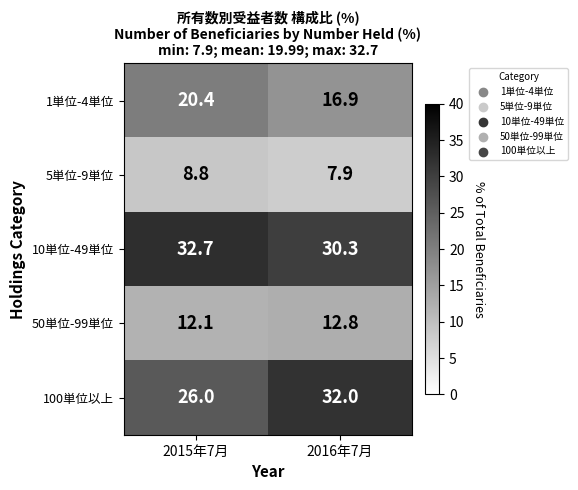

What is the spread (max minus min) of values at 2016年7月?

24.1